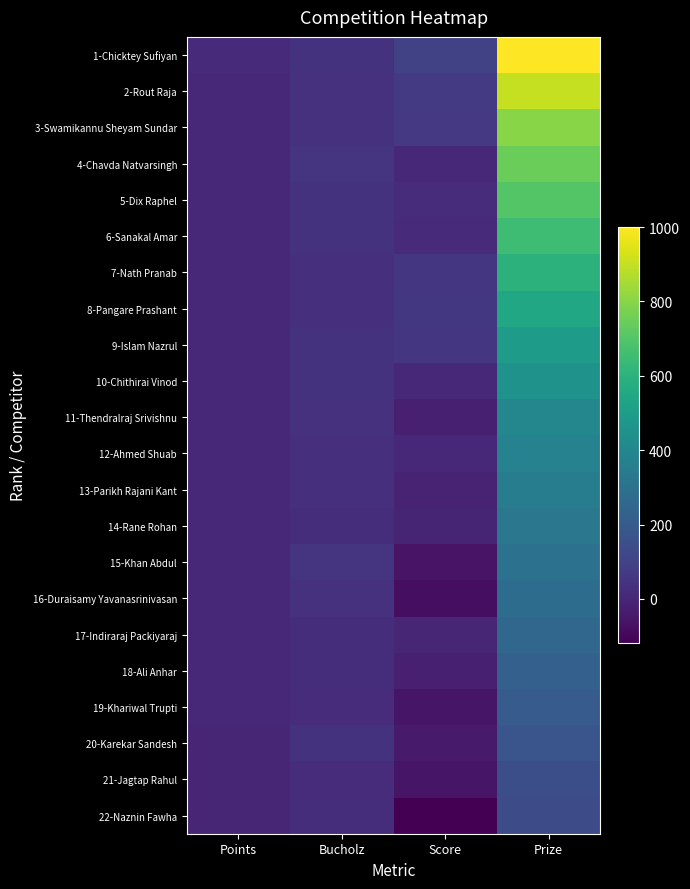

Reading left to right, list all the values displayed in this chart.

1-Chicktey Sufiyan: Points=12	Bucholz=42	Score=99	Prize=1000
2-Rout Raja: Points=10	Bucholz=40	Score=72	Prize=900
3-Swamikannu Sheyam Sundar: Points=10	Bucholz=40	Score=67	Prize=800
4-Chavda Natvarsingh: Points=8	Bucholz=50	Score=3	Prize=750
5-Dix Raphel: Points=8	Bucholz=42	Score=24	Prize=700
6-Sanakal Amar: Points=8	Bucholz=42	Score=17	Prize=650
7-Nath Pranab: Points=8	Bucholz=32	Score=55	Prize=600
8-Pangare Prashant: Points=8	Bucholz=30	Score=62	Prize=550
9-Islam Nazrul: Points=6	Bucholz=42	Score=58	Prize=500
10-Chithirai Vinod: Points=6	Bucholz=42	Score=5	Prize=450
11-Thendralraj Srivishnu: Points=6	Bucholz=38	Score=-21	Prize=400
12-Ahmed Shuab: Points=6	Bucholz=34	Score=8	Prize=375
13-Parikh Rajani Kant: Points=6	Bucholz=34	Score=-9	Prize=350
14-Rane Rohan: Points=6	Bucholz=28	Score=-3	Prize=325
15-Khan Abdul: Points=4	Bucholz=48	Score=-62	Prize=300
16-Duraisamy Yavanasrinivasan: Points=4	Bucholz=38	Score=-77	Prize=275
17-Indiraraj Packiyaraj: Points=4	Bucholz=26	Score=0	Prize=250
18-Ali Anhar: Points=4	Bucholz=26	Score=-21	Prize=225
19-Khariwal Trupti: Points=4	Bucholz=24	Score=-58	Prize=200
20-Karekar Sandesh: Points=2	Bucholz=42	Score=-41	Prize=175
21-Jagtap Rahul: Points=2	Bucholz=24	Score=-58	Prize=150
22-Naznin Fawha: Points=0	Bucholz=28	Score=-120	Prize=140